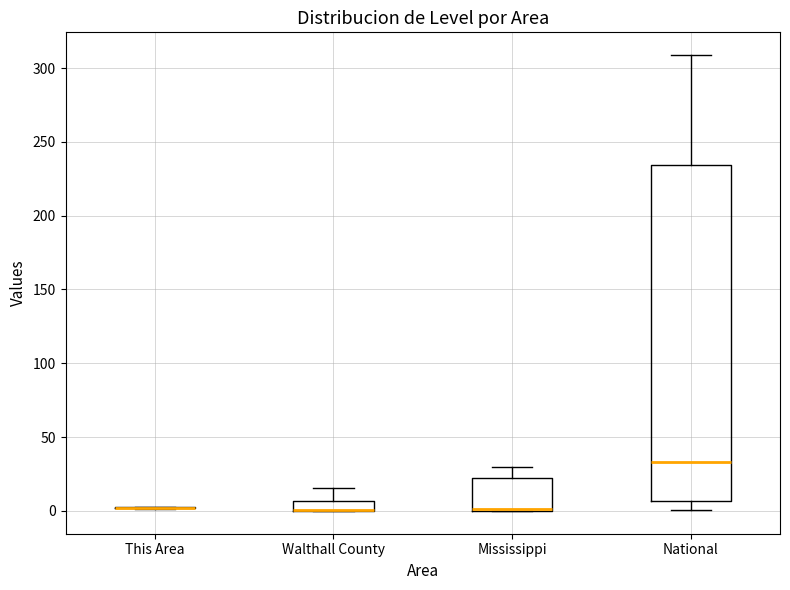

Which box is the tallest, from its lower edge to its upper edge?

National